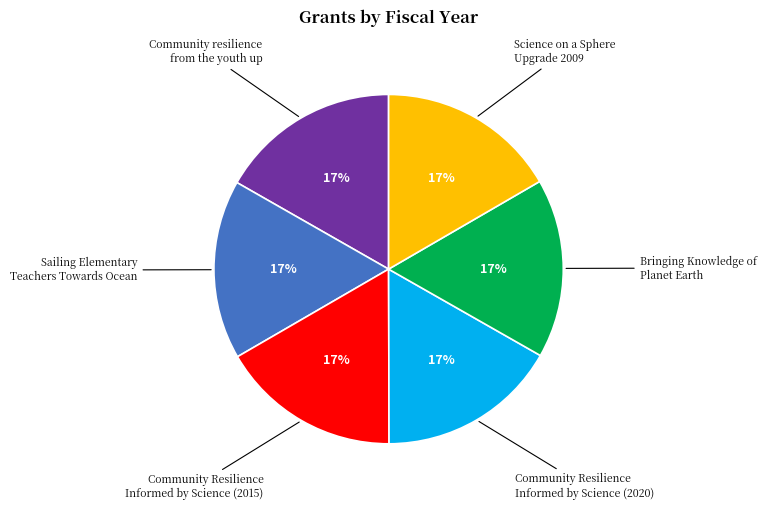

How many segments does this pie chart have?

6